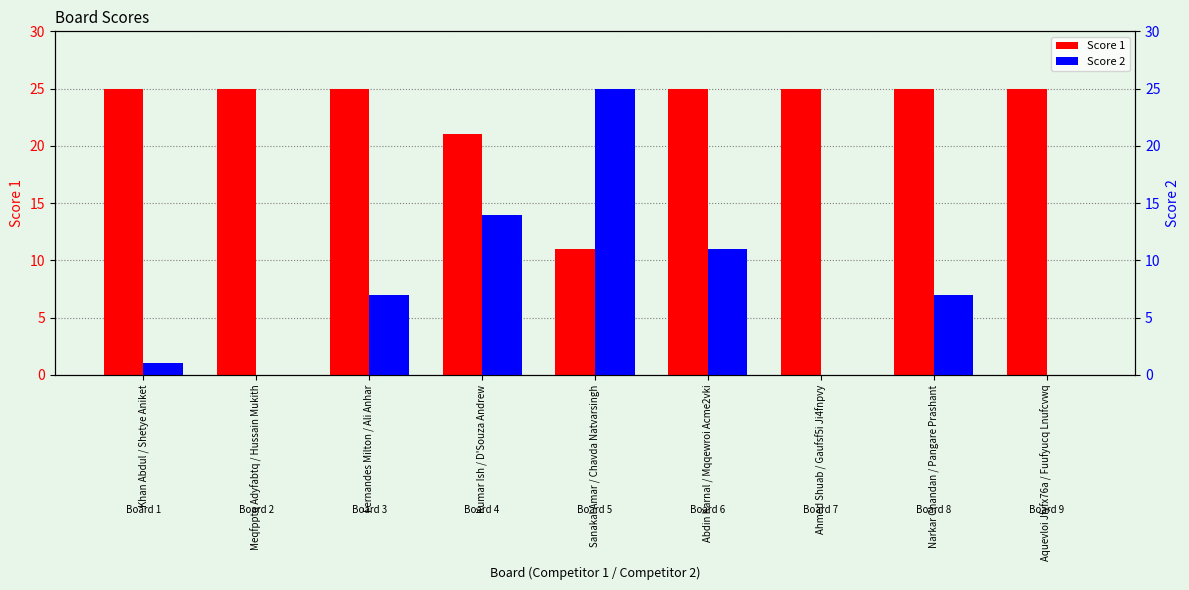

Which series has the largest range (max minus min)?

Score 2